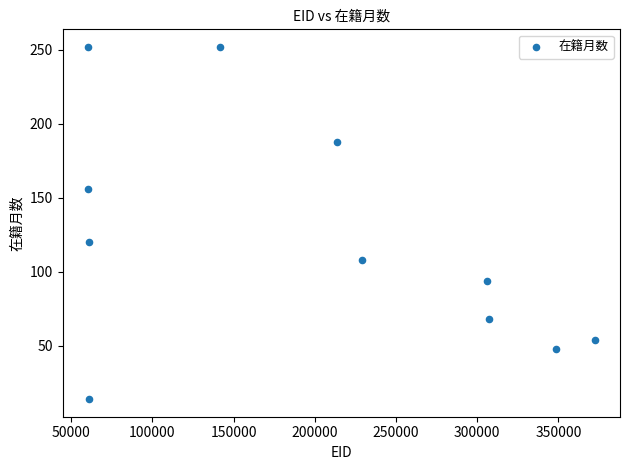

What Y value in the scatter plot is closest to 133?

120